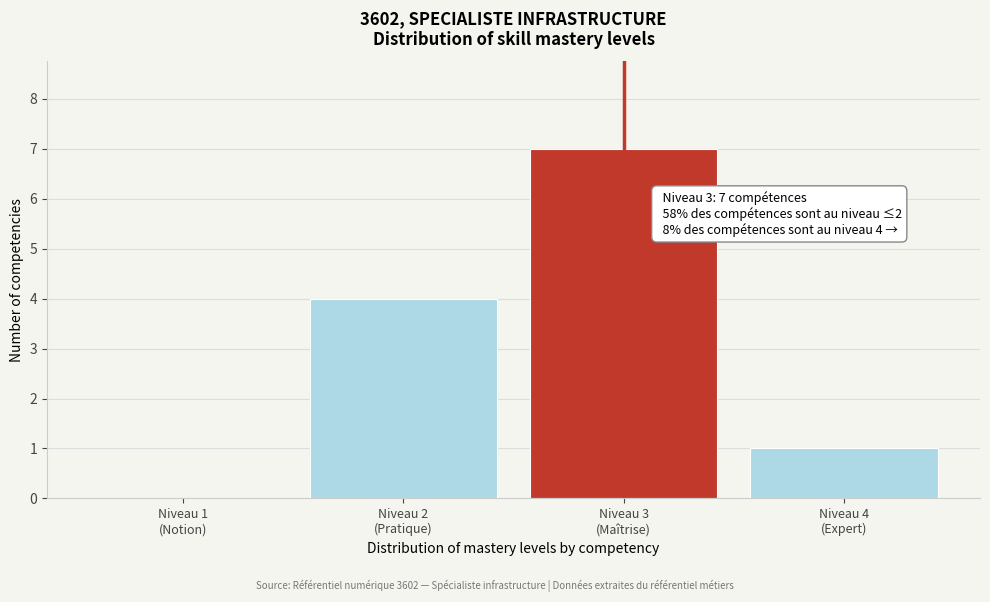

What is the greatest value displayed?

7